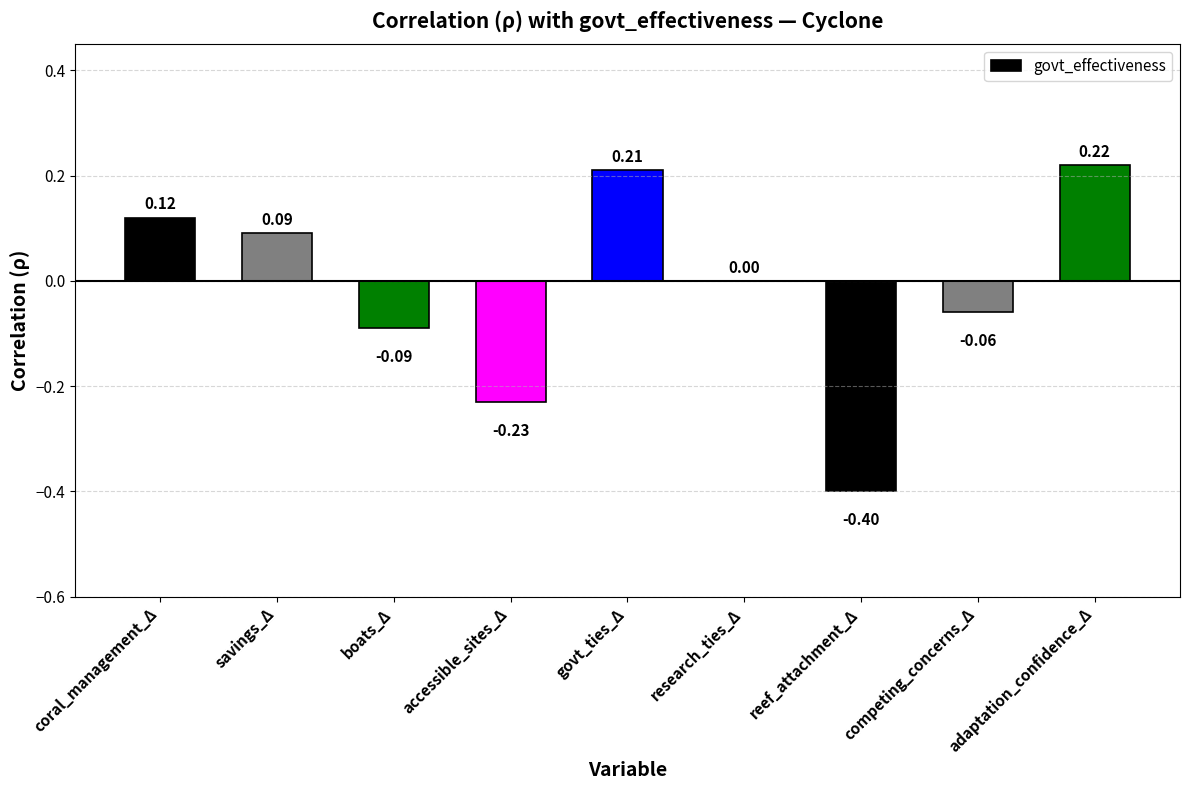

Between competing_concerns_Δ and adaptation_confidence_Δ, which is larger?

adaptation_confidence_Δ